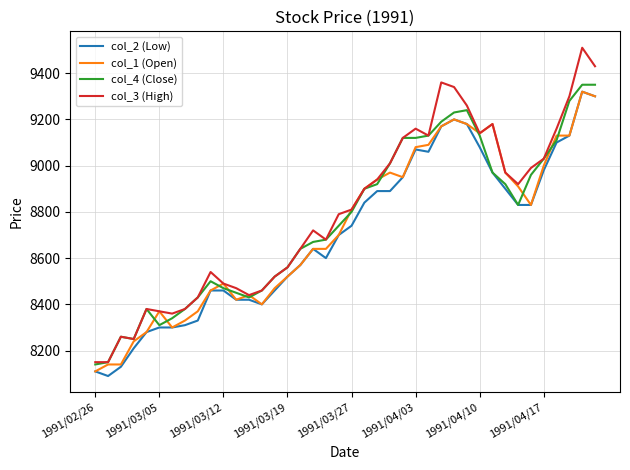

At how many categories does at least one series exceed 8880?

19